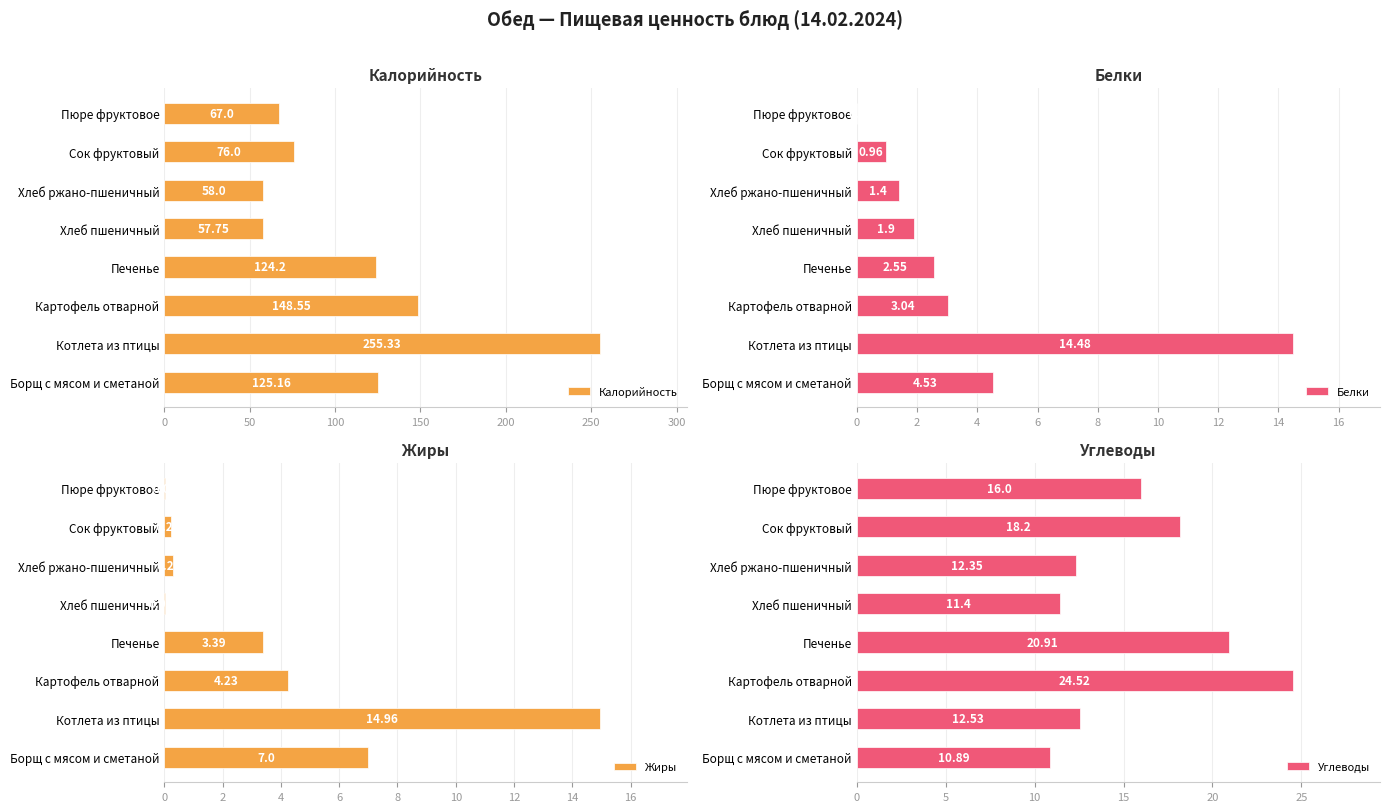

At how many categories does at least one series exceed 21?

8